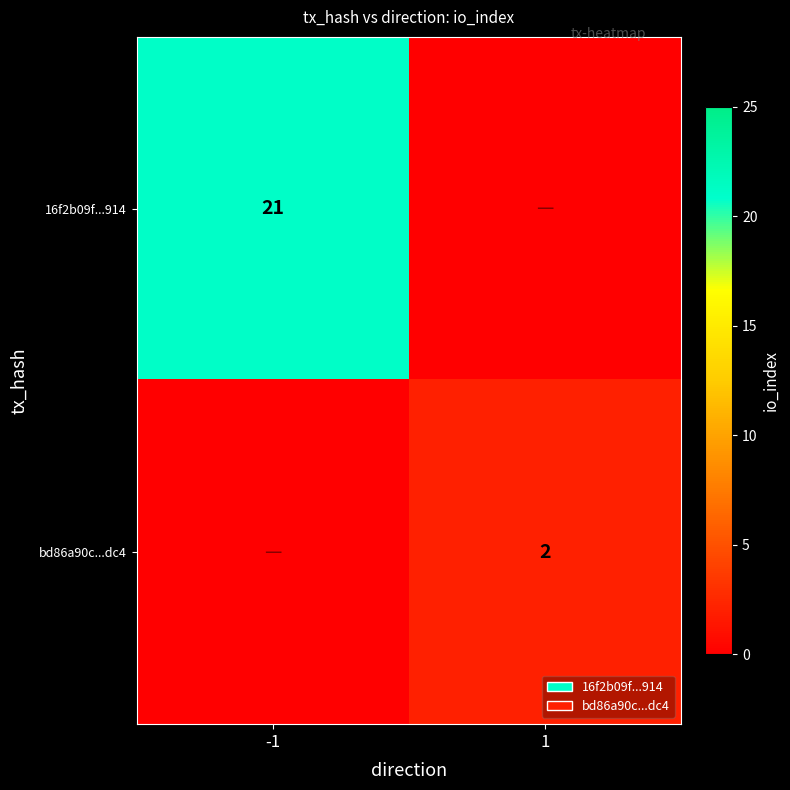

True or false: bd86a90c...dc4 has a value of 1 at 1.

False